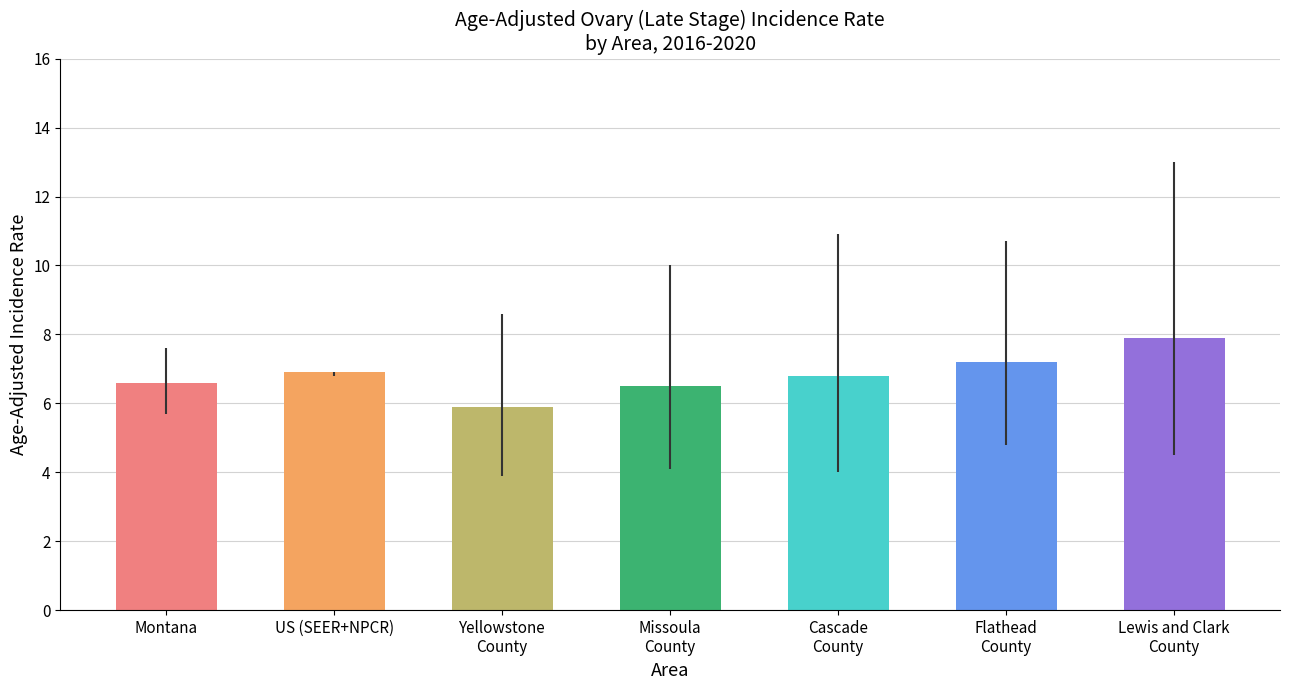

What is the difference between the second highest and second lowest values?

0.7